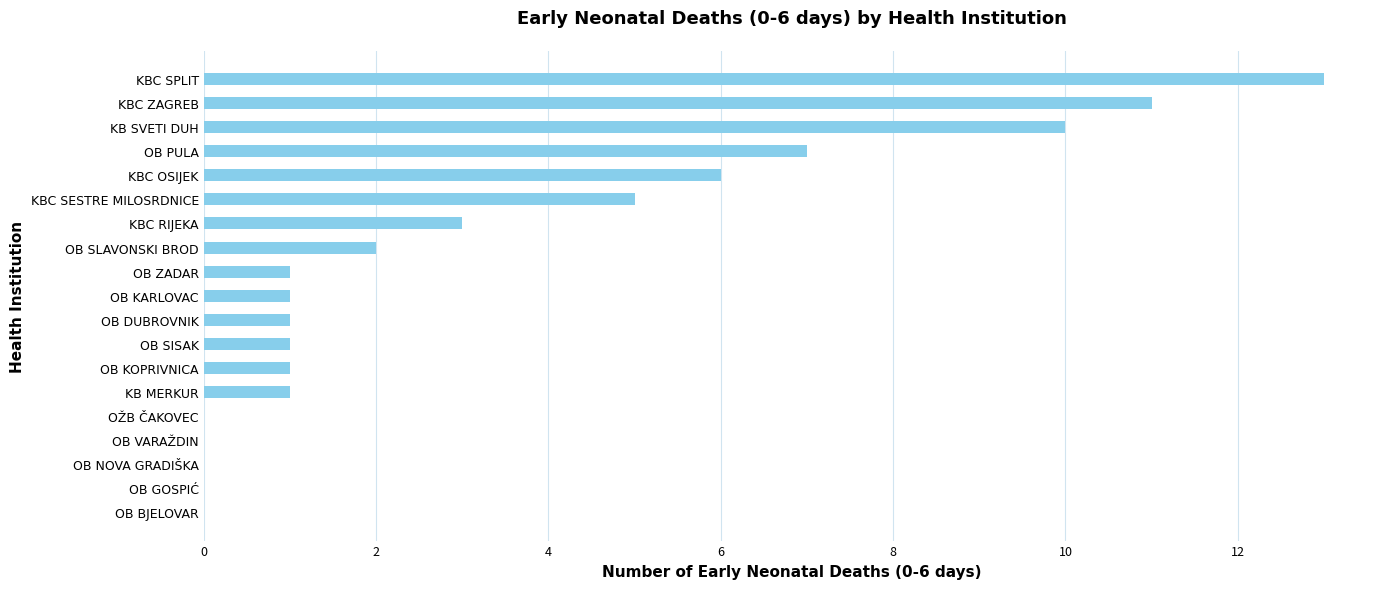

Reading bottom to top, transcribe all the data shown in this chart.

OB BJELOVAR=0	OB GOSPIĆ=0	OB NOVA GRADIŠKA=0	OB VARAŽDIN=0	OŽB ČAKOVEC=0	KB MERKUR=1	OB KOPRIVNICA=1	OB SISAK=1	OB DUBROVNIK=1	OB KARLOVAC=1	OB ZADAR=1	OB SLAVONSKI BROD=2	KBC RIJEKA=3	KBC SESTRE MILOSRDNICE=5	KBC OSIJEK=6	OB PULA=7	KB SVETI DUH=10	KBC ZAGREB=11	KBC SPLIT=13